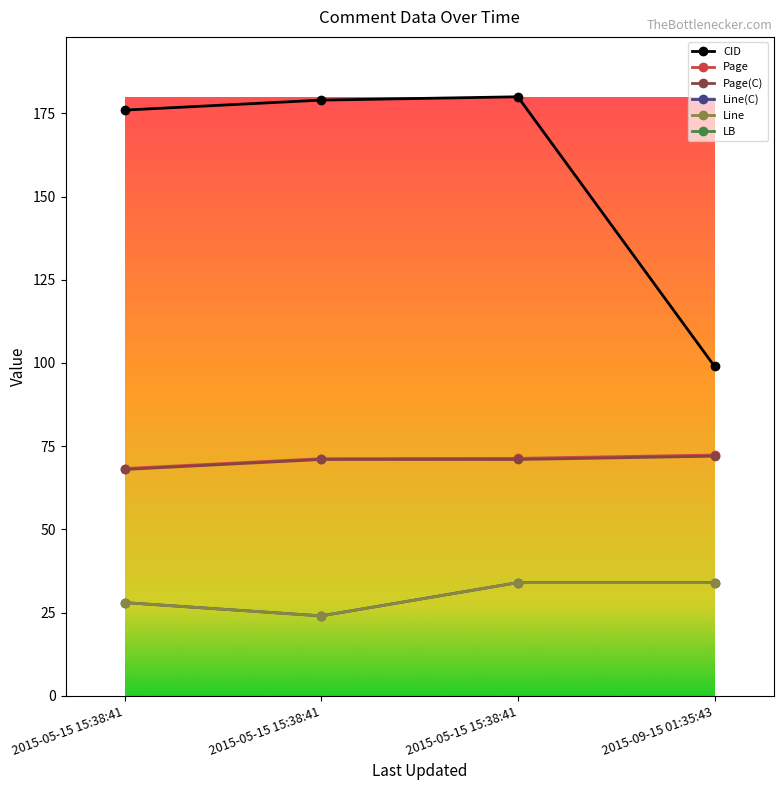

What is the value of the CID point at the 3rd from the left?

176.0